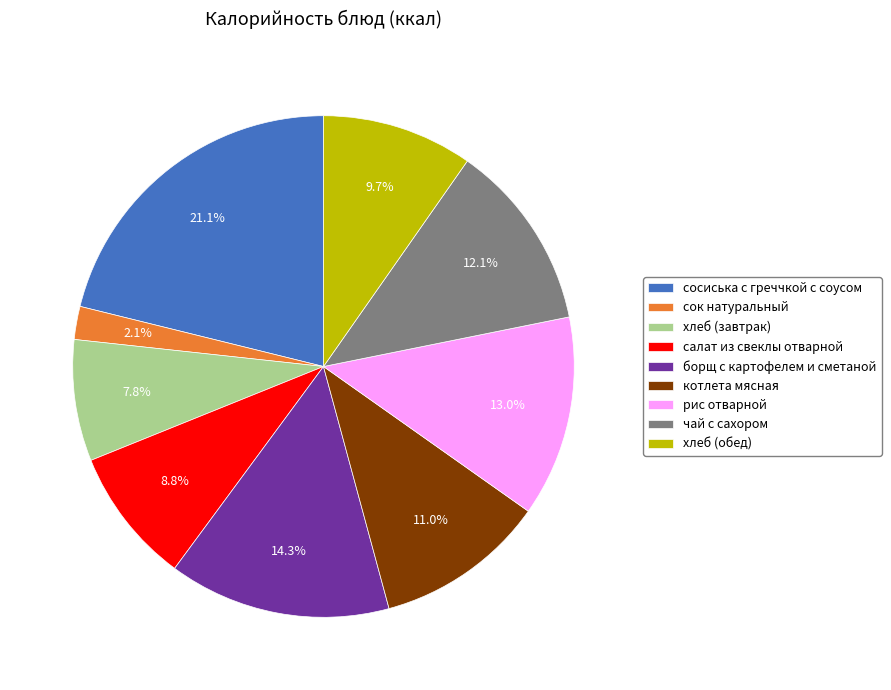

True or false: сосиська с греччкой с соусом accounts for 21% of the total.

True